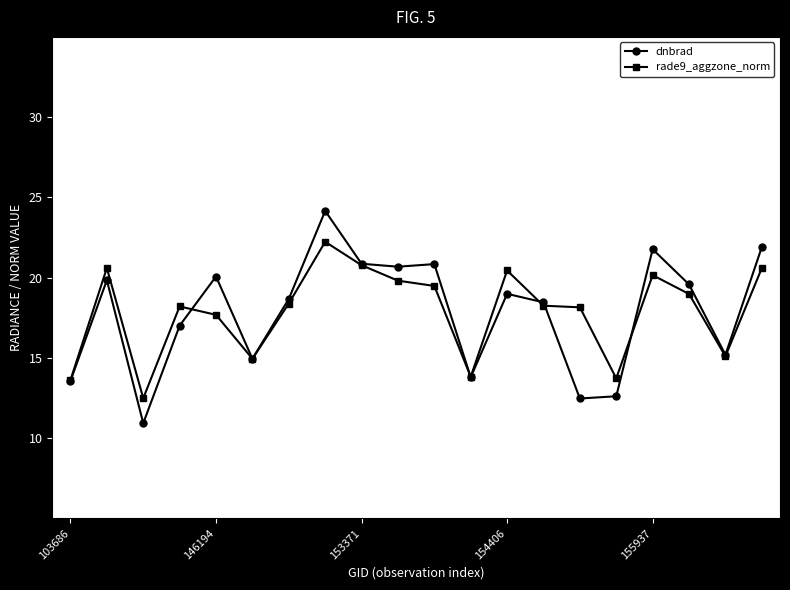

List the series in order of their peak value, highest first.

dnbrad, rade9_aggzone_norm